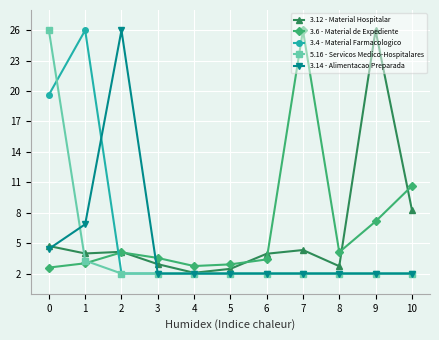

What is the minimum value shown in the chart?

2.0